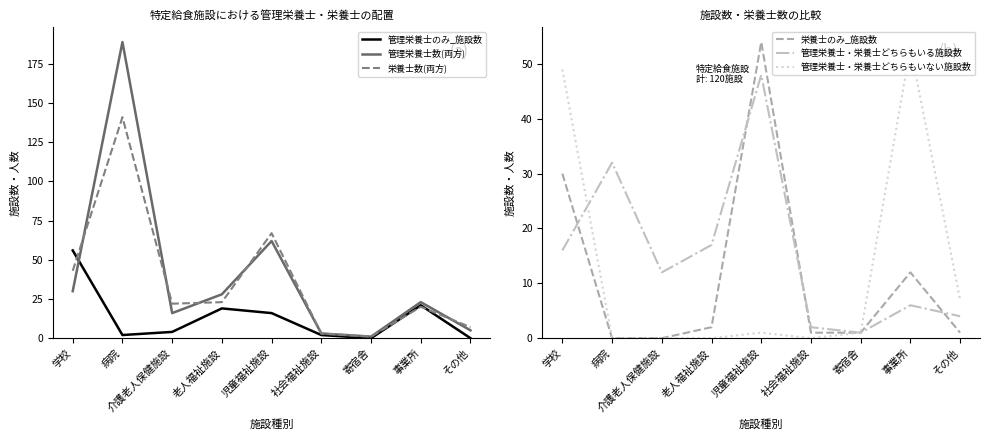

Reading left to right, list all the values displayed in this chart.

管理栄養士のみ_施設数: 56	2	4	19	16	2	0	21	0
管理栄養士数(両方): 30	189	16	28	62	3	1	23	5
栄養士数(両方): 43	141	22	23	67	3	1	20	7
栄養士のみ_施設数: 30	0	0	2	54	1	1	12	1
管理栄養士・栄養士どちらもいる施設数: 16	32	12	17	48	2	1	6	4
管理栄養士・栄養士どちらもいない施設数: 49	0	0	0	1	0	1	53	7